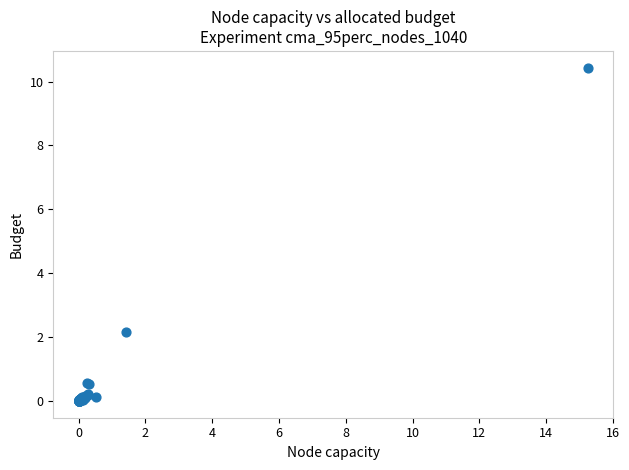

What Y value in the scatter plot is closest to 5?

2.2